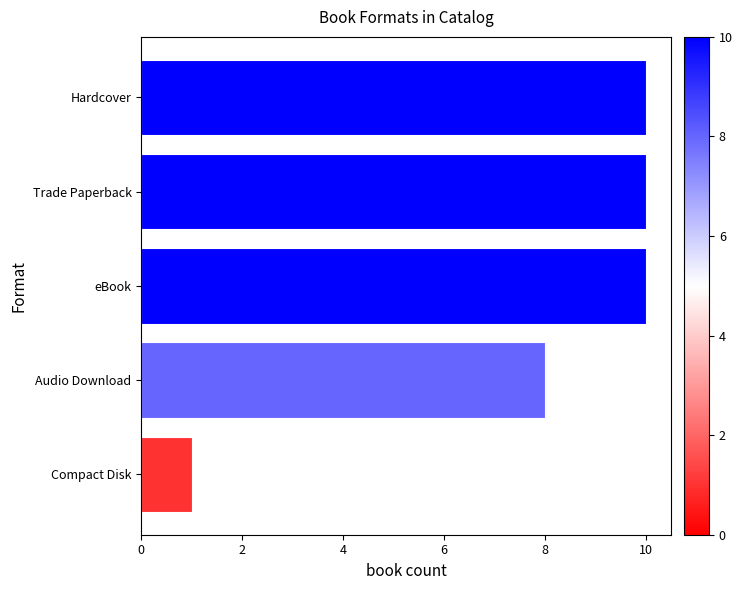

Where is the data nearest to the value 5?

Audio Download